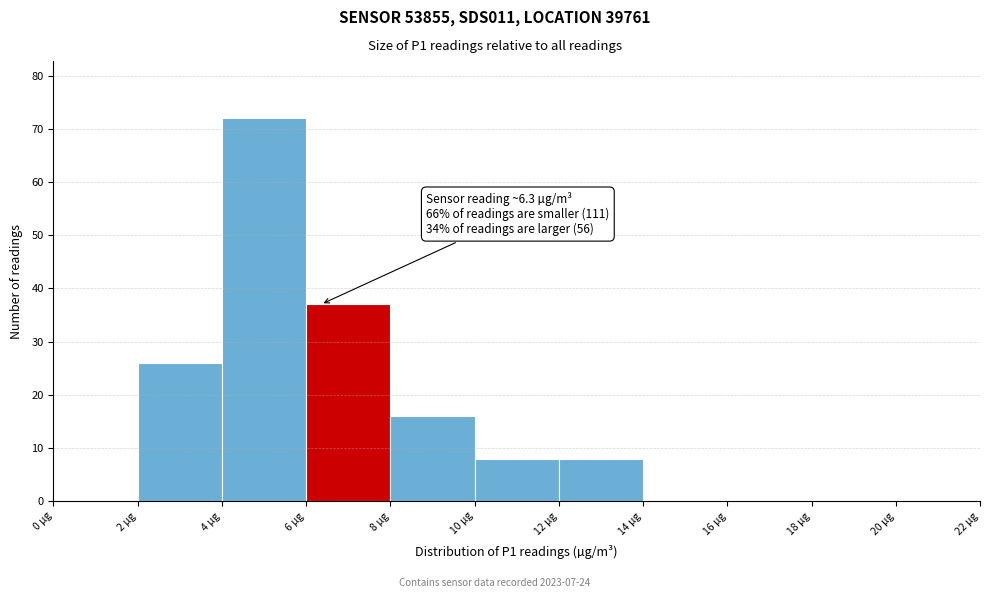

Which range on the x-axis has the tallest bar?

4 to 6